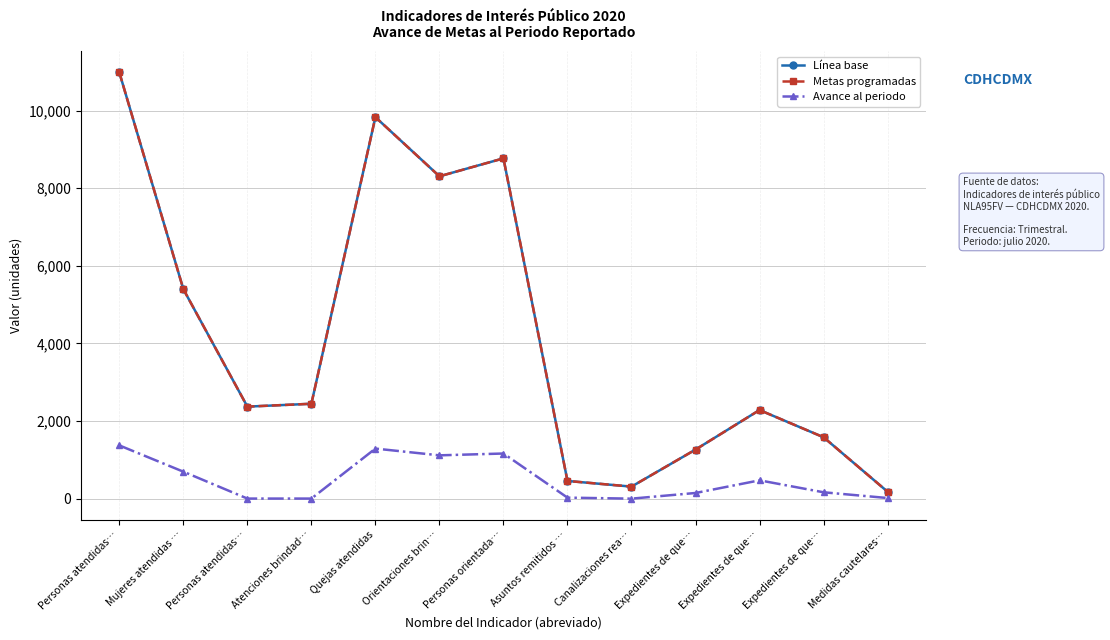

At Expedientes de que…, list the series in order from largest to smallest.

Línea base, Metas programadas, Avance al periodo